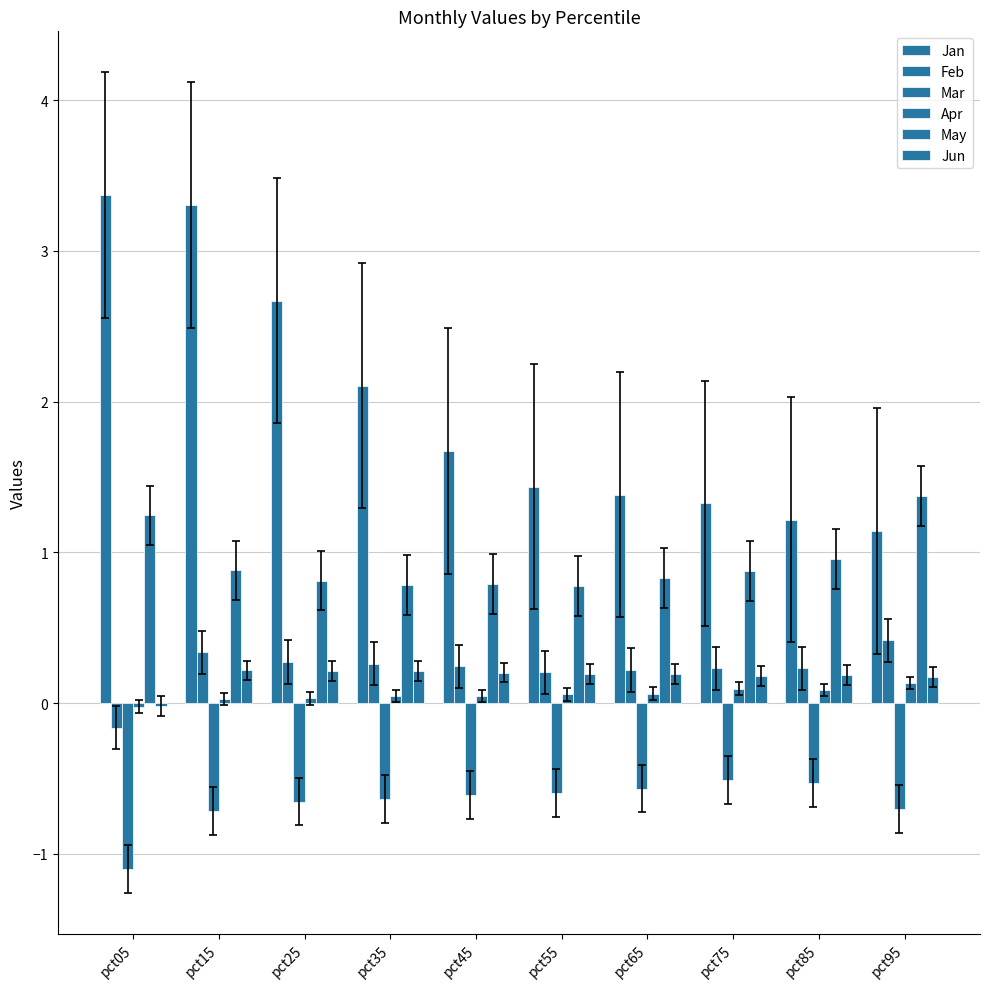

How many bars are there in each group?

6